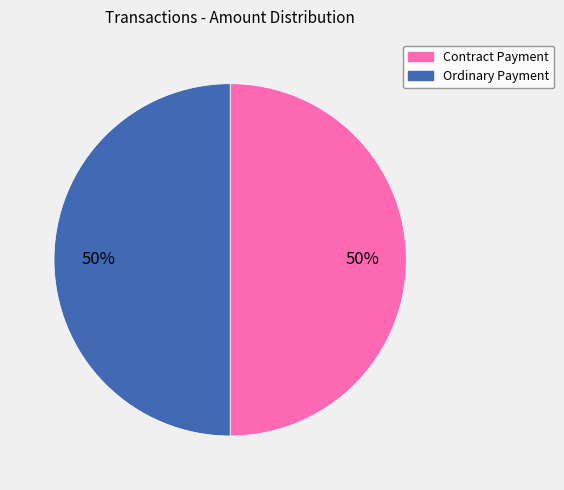

Approximately how many times larger is the value at Contract Payment compared to Ordinary Payment?

1.0